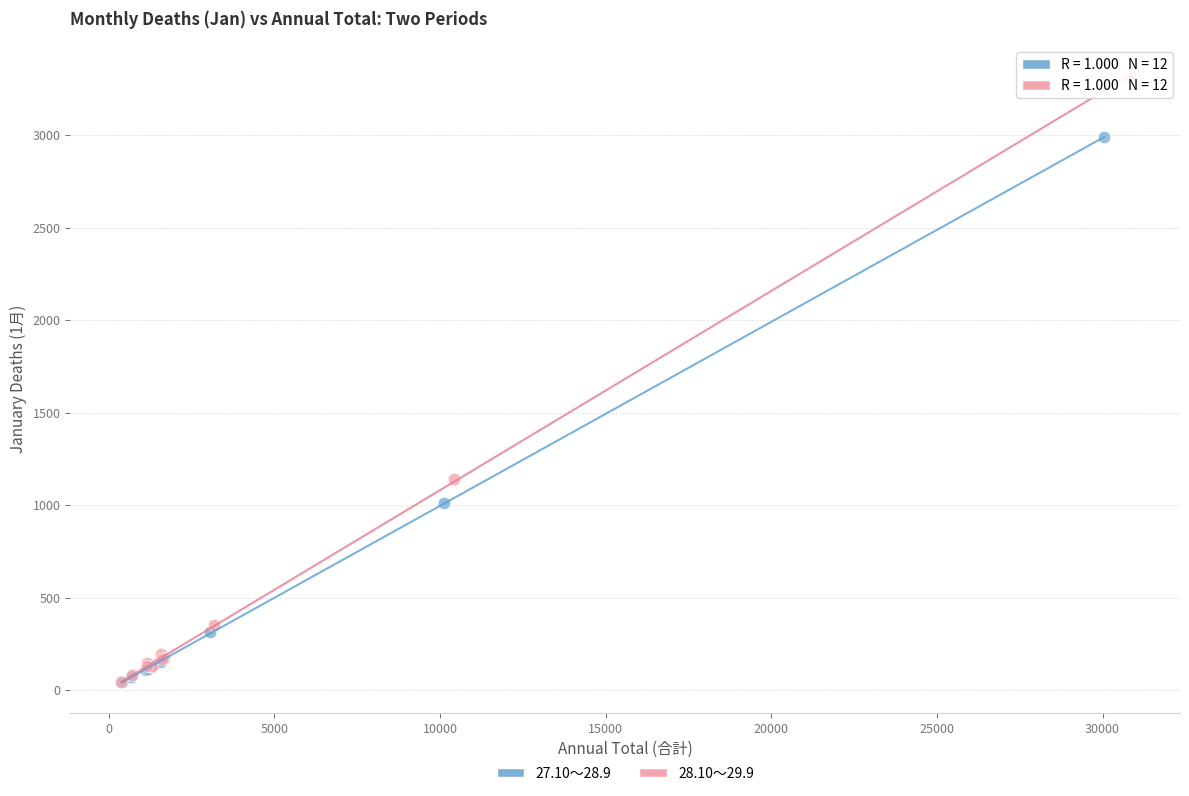

Which series has the largest Y range (max minus min)?

28.10～29.9